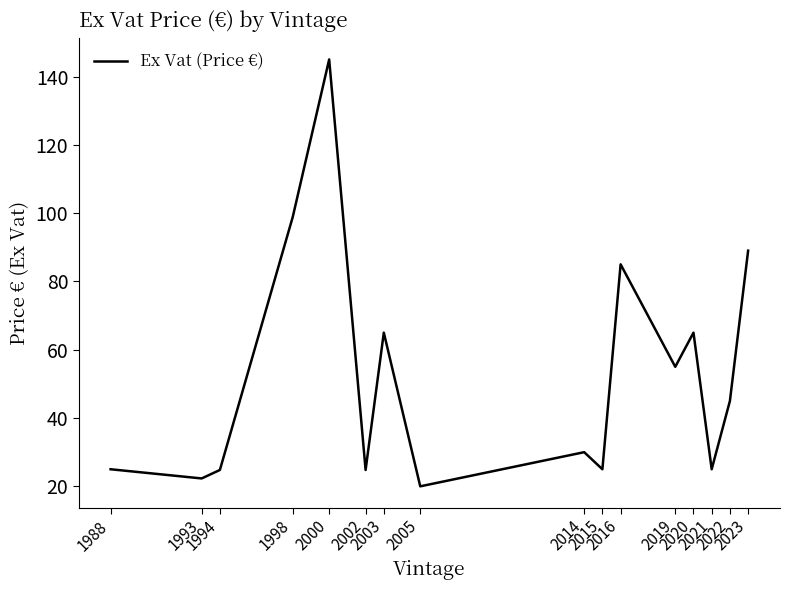

What is the difference between the maximum and minimum values?

125.0